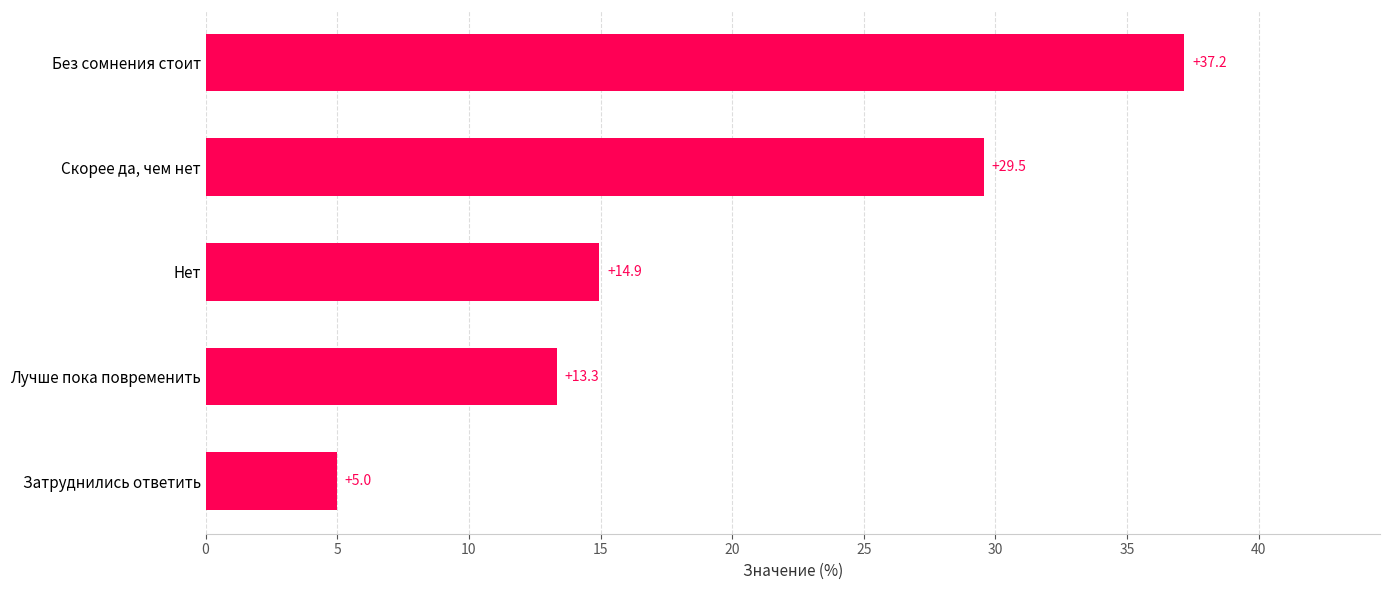

What value does the data have at Без сомнения стоит?

37.2